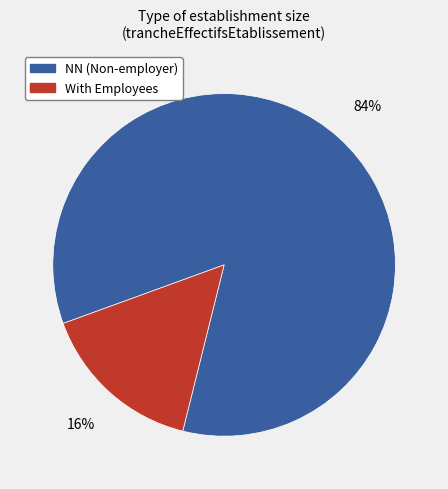

To the nearest percent, what is the average slice percentage?

50%